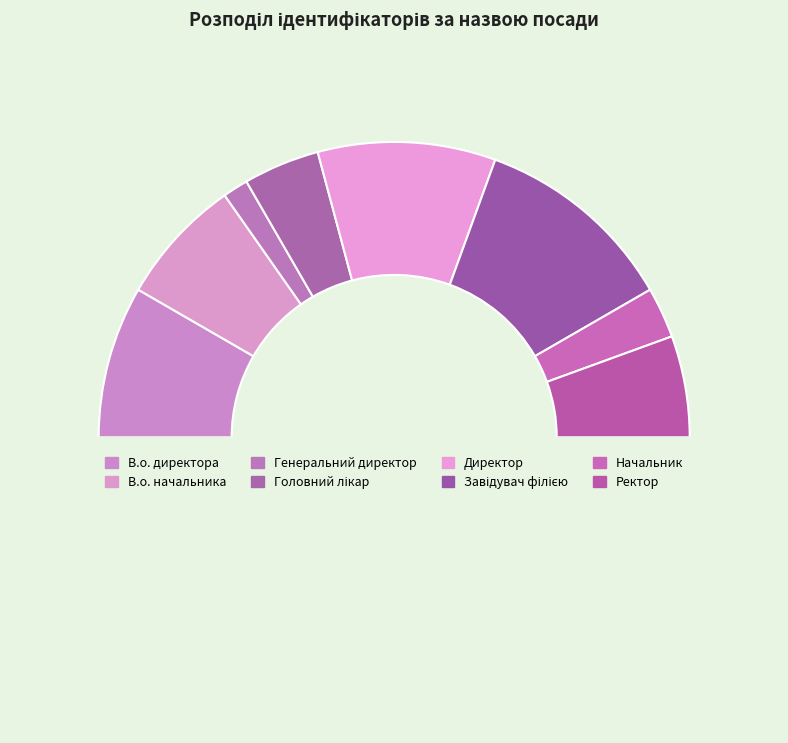

Which slice is the smallest?

Генеральний директор